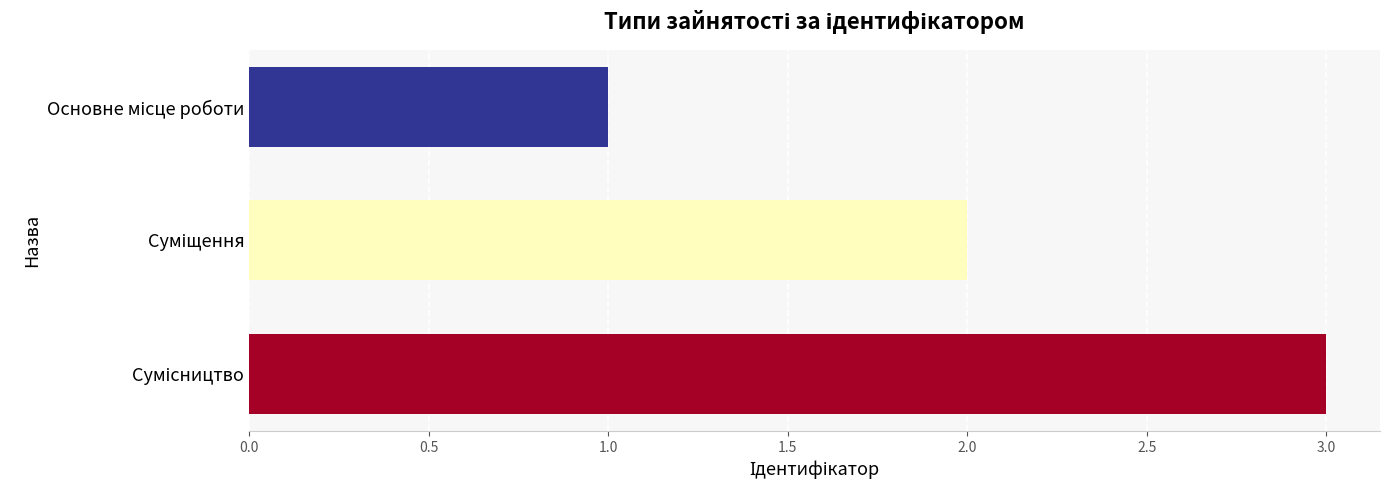

What is the sum of all values?

6